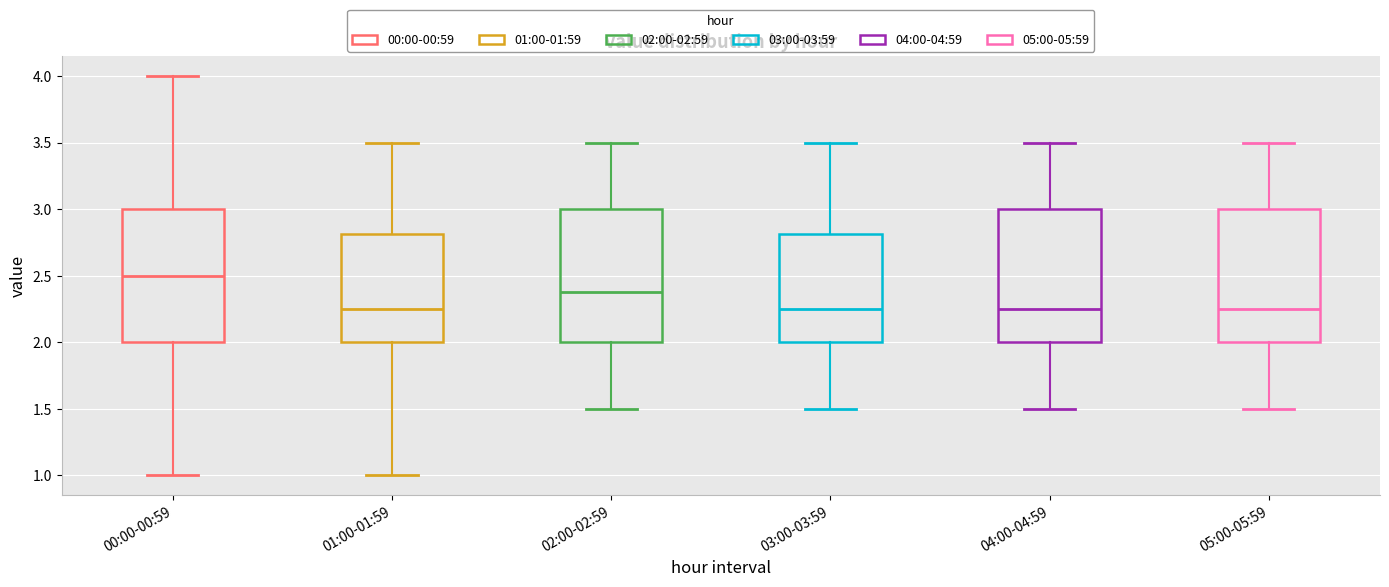

Reading left to right, transcribe this box plot: for each box, give where its median line is, the range the box spans, and where its two whiskers end, as read against the y-axis. The values are not printed on the chart, so give them approximately, as read against the axis.

00:00-00:59: median 2.50, box 2.00 to 3.00, whiskers 1.00 to 4.00
01:00-01:59: median 2.25, box 2.00 to 2.80, whiskers 1.00 to 3.50
02:00-02:59: median 2.40, box 2.00 to 3.00, whiskers 1.50 to 3.50
03:00-03:59: median 2.25, box 2.00 to 2.80, whiskers 1.50 to 3.50
04:00-04:59: median 2.25, box 2.00 to 3.00, whiskers 1.50 to 3.50
05:00-05:59: median 2.25, box 2.00 to 3.00, whiskers 1.50 to 3.50